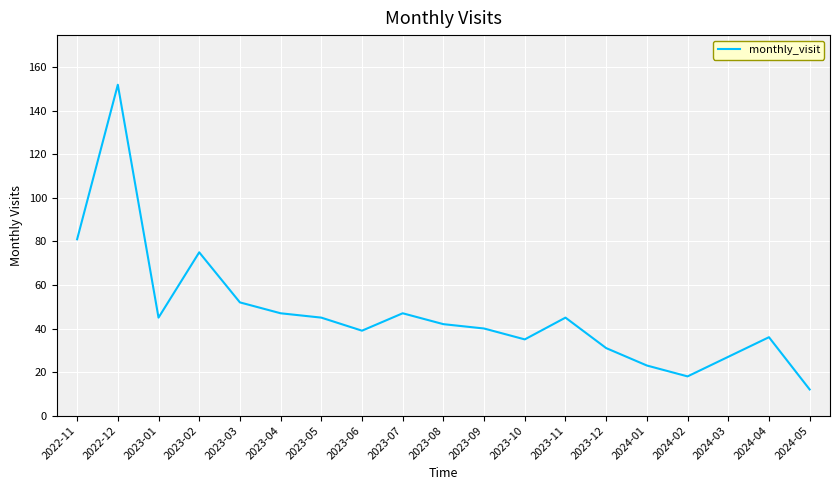

What is the greatest value displayed?

152